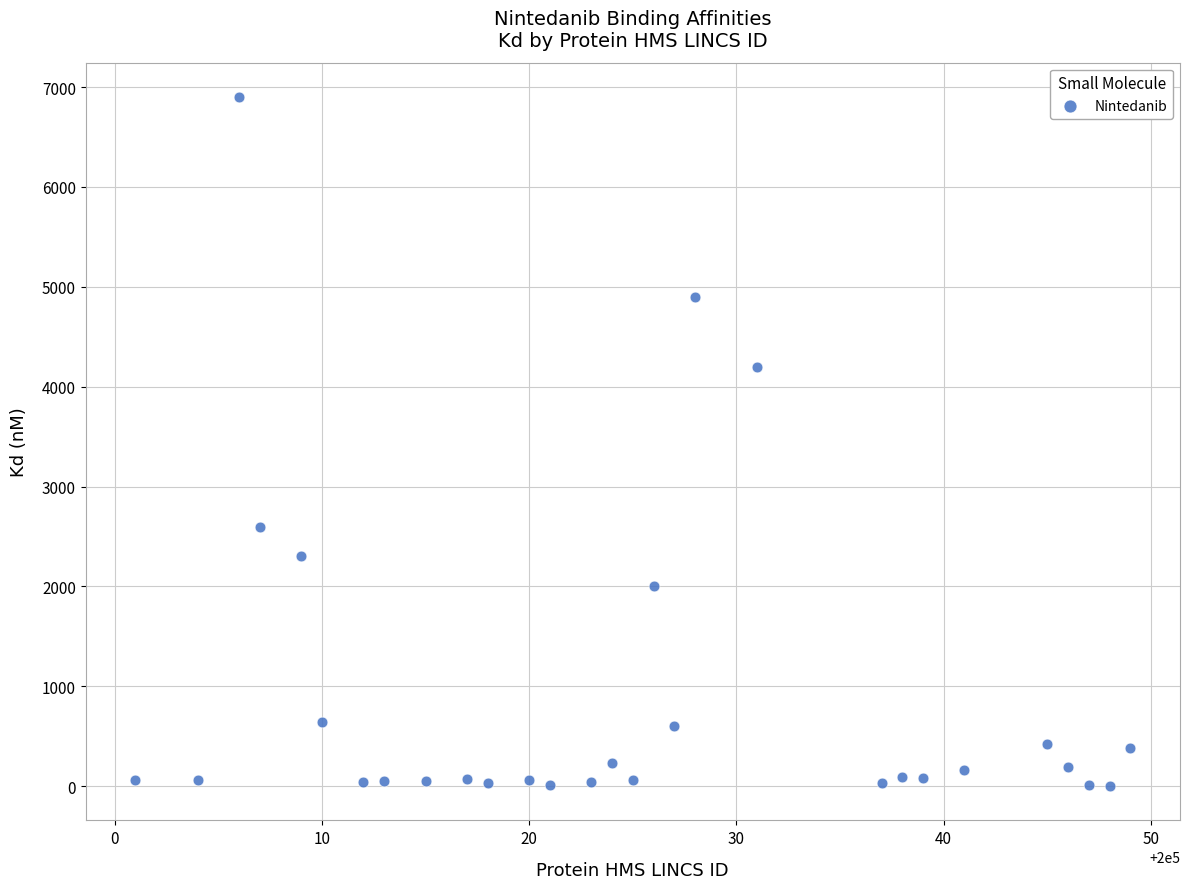

What Y value in the scatter plot is closest to 3451?

4200.0